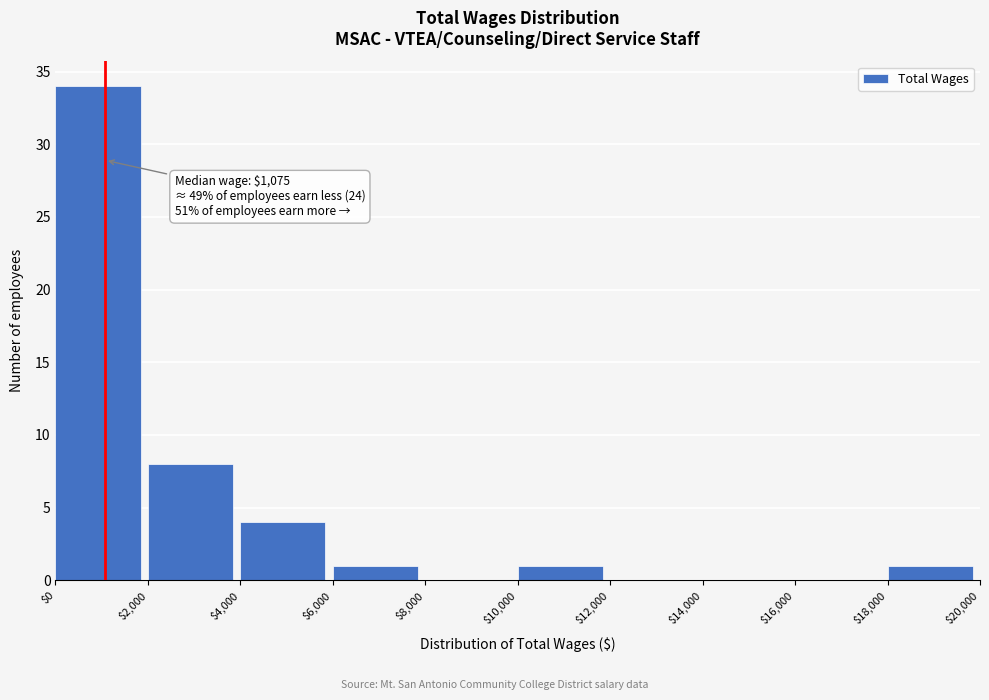

Which range on the x-axis has the tallest bar?

$0 to $2,000